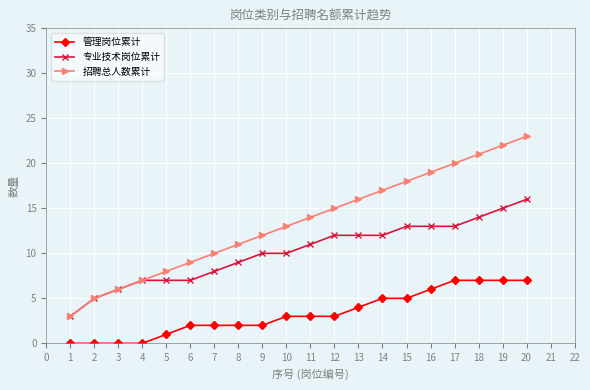

True or false: 招聘总人数累计 has a value of 25 at 10.

False